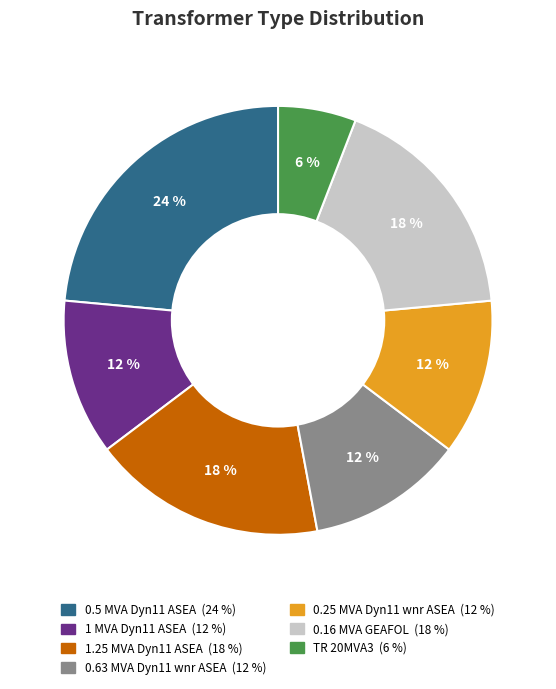

To the nearest percent, what is the difference between the largest and smallest slice percentages?

18%